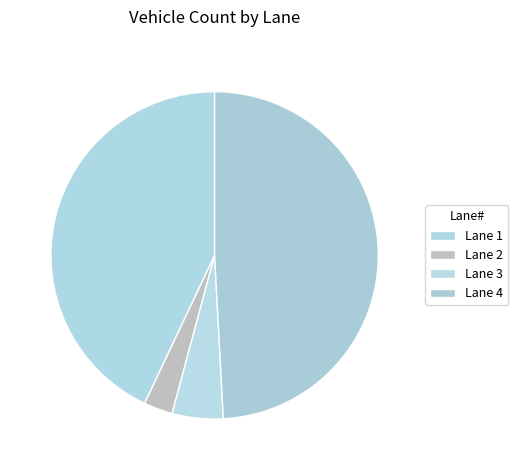

Does Lane 4 account for over 50% of the chart?

No